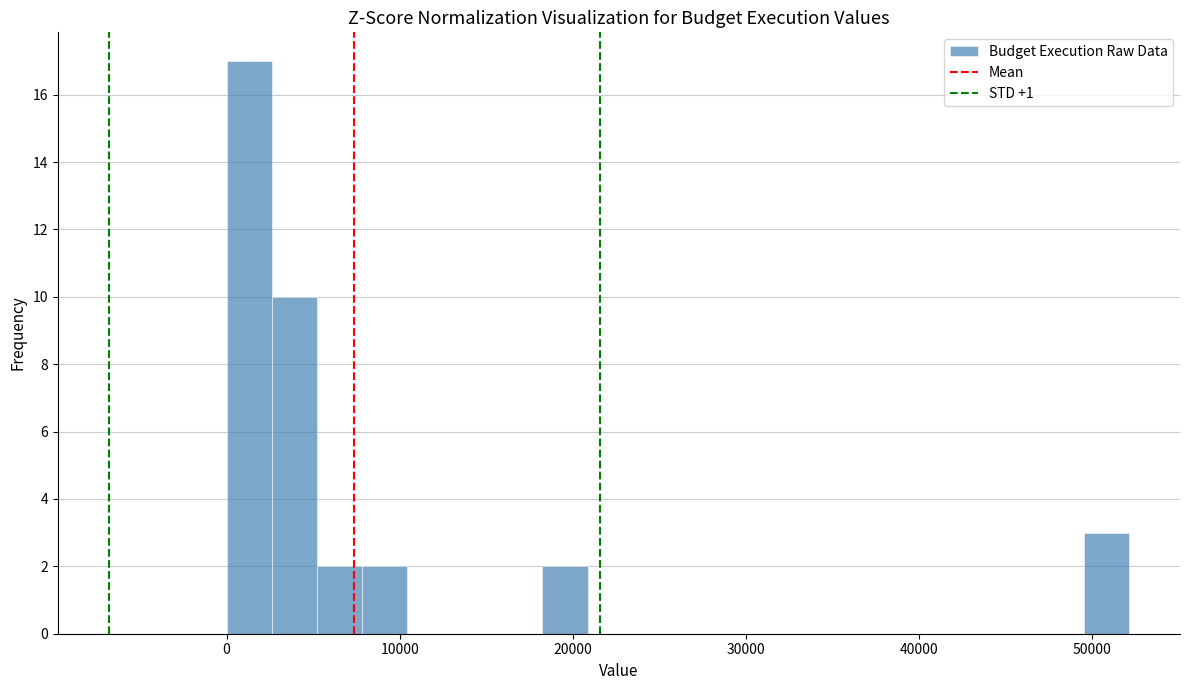

Read against the x-axis, roughly where is the centre of the tallest bar?

1000